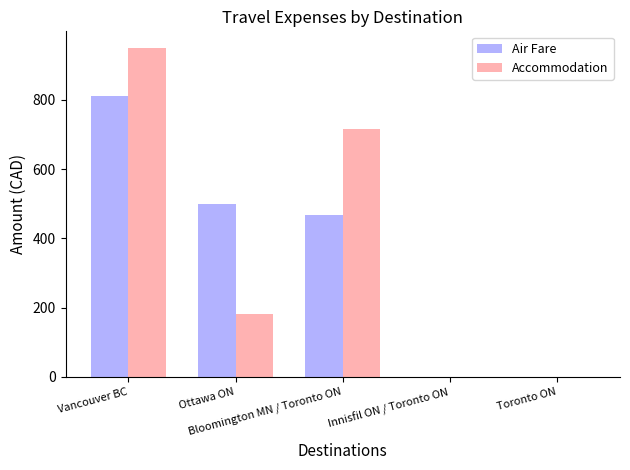

The Air Fare series shows 466.2 at Bloomington MN / Toronto ON. True or false?

True